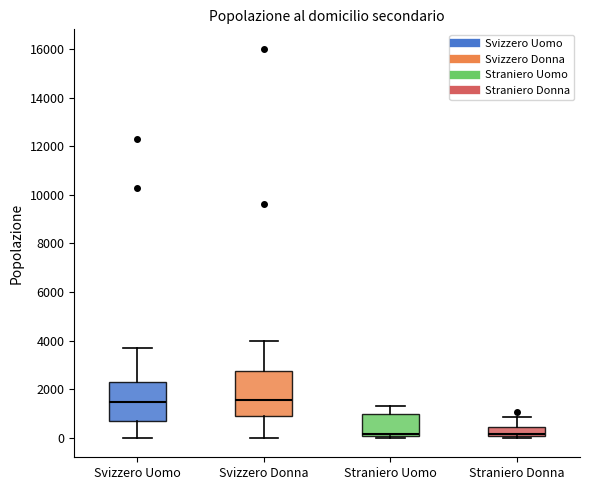

Reading left to right, read every box against the y-axis: the position of its median line, the range the box covers, and the ends of its whiskers. The values are not printed on the chart, so give them approximately, as read against the axis.

Svizzero Uomo: median 1400, box 600 to 2200, whiskers 0 to 3600
Svizzero Donna: median 1600, box 800 to 2800, whiskers 0 to 4000
Straniero Uomo: median 200, box 0 to 1000, whiskers 0 (just below the box's lower edge) to 1200
Straniero Donna: median 200, box 0 to 400, whiskers 0 (just below the box's lower edge) to 800